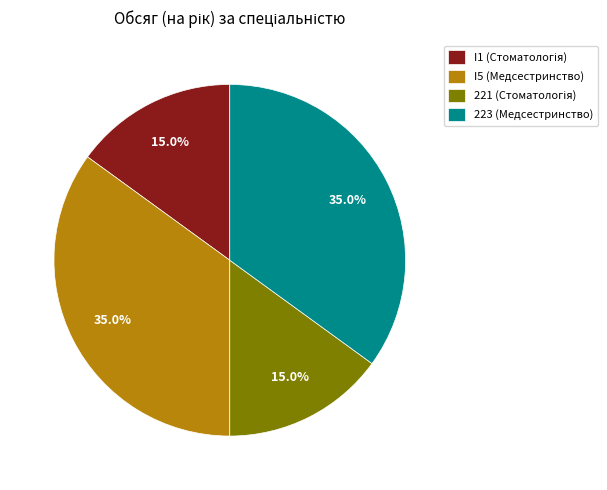

Is there a majority slice in this chart?

No